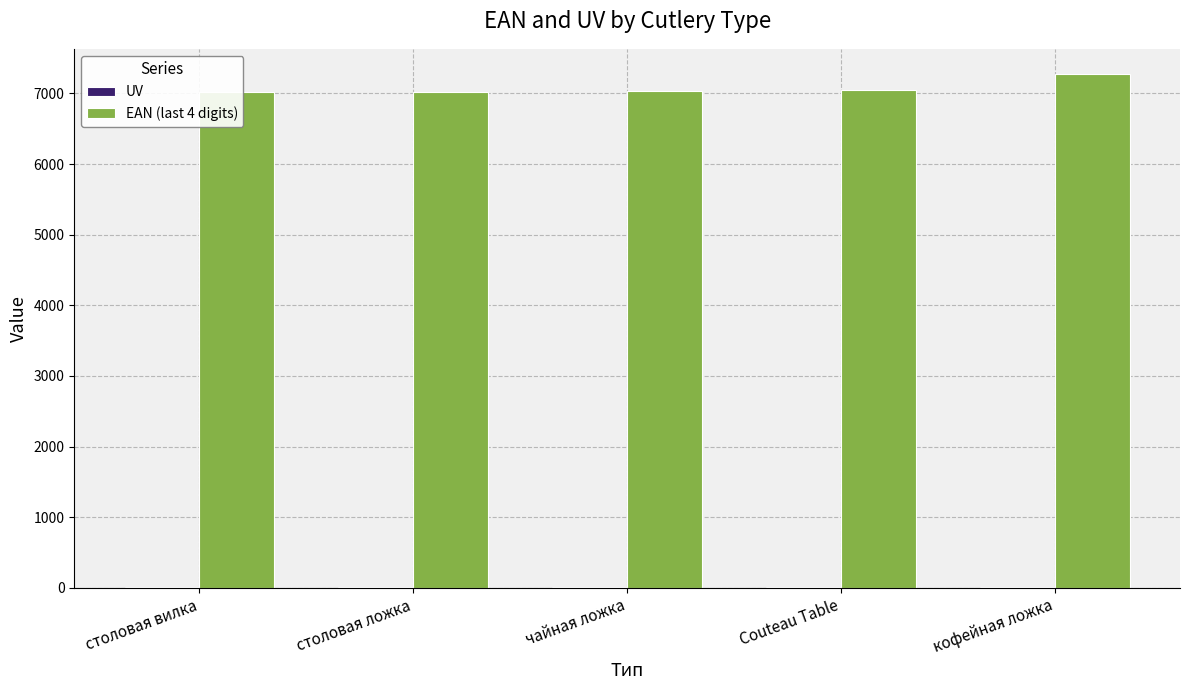

What is the value of the UV bar at the 1st from the left?

12